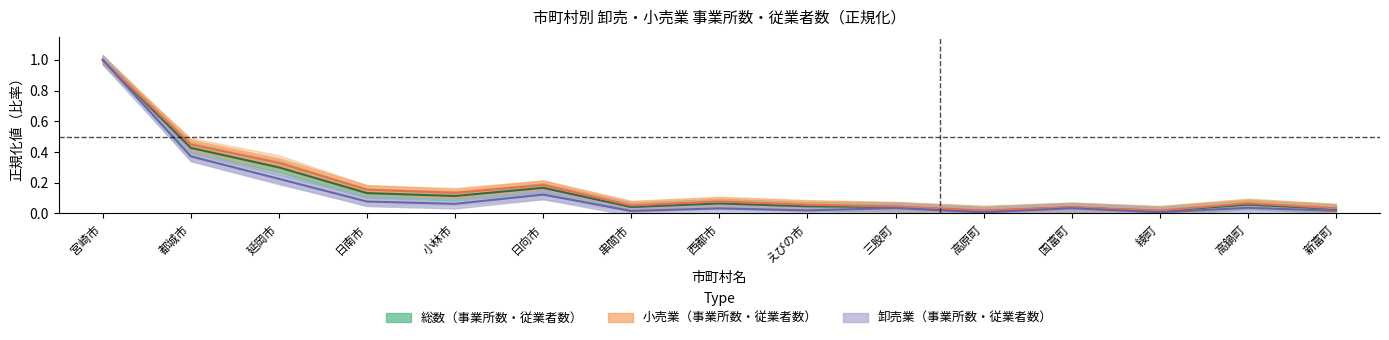

Rank the series at 新富町 from highest to lowest value.

小売業_事業所数, 総数_事業所数, 総数_従業者数